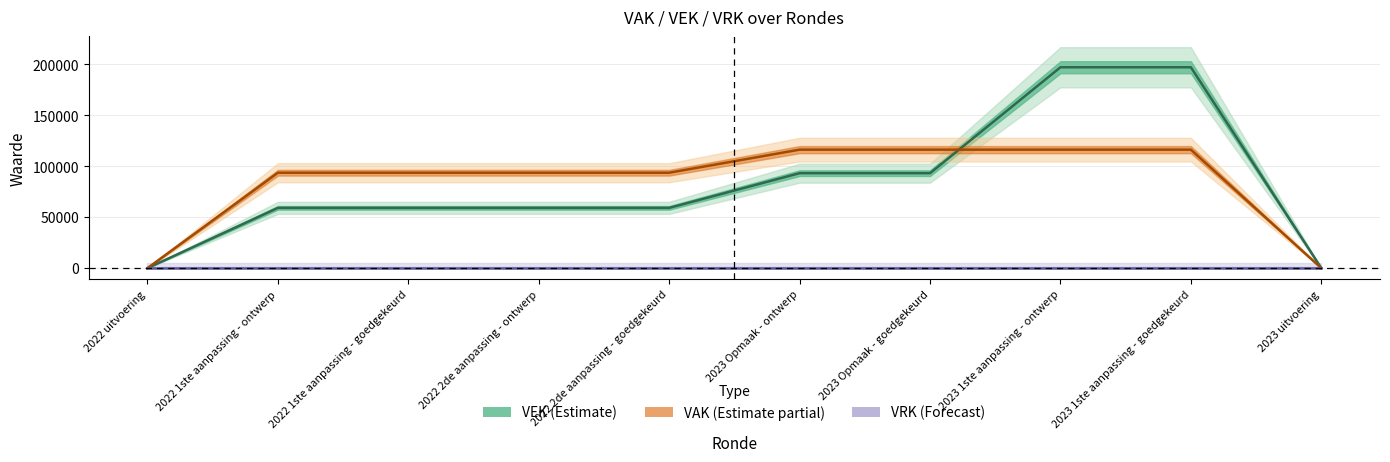

Where is VRK line nearest to the value 0?

2022 uitvoering